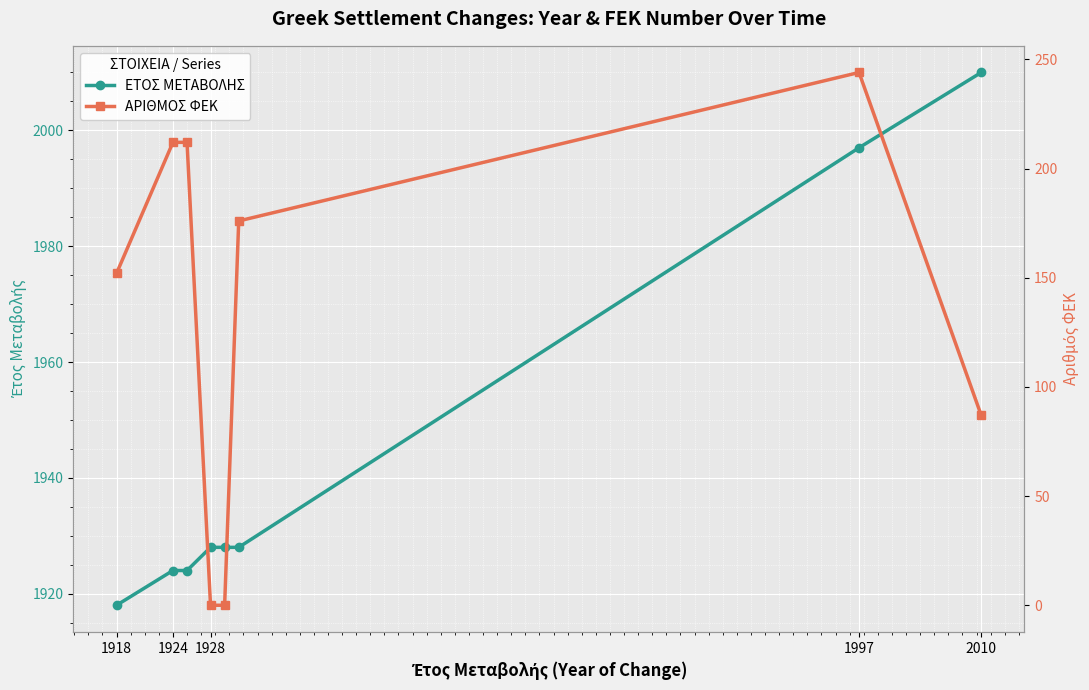

Which series has the widest spread of values?

ΑΡΙΘΜΟΣ ΦΕΚ